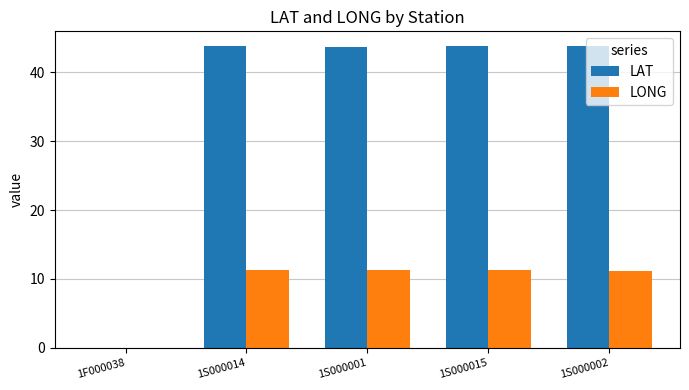

Where is LONG nearest to the value 5?

1F000038